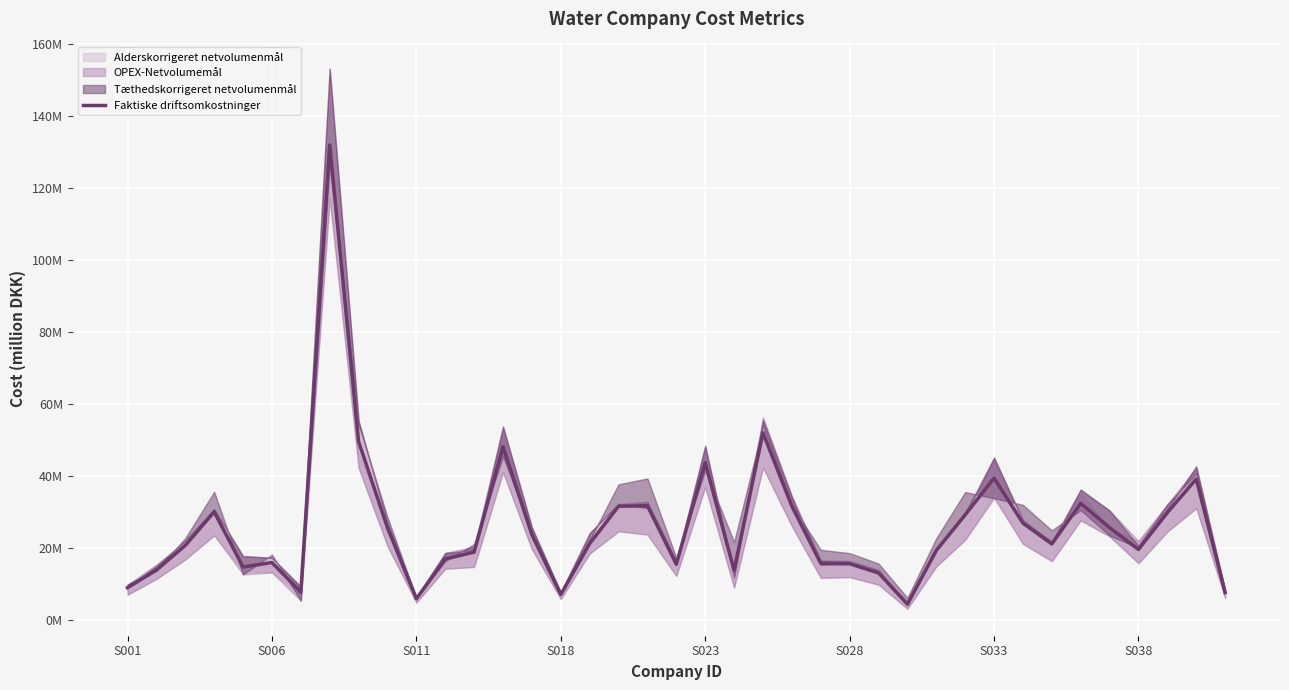

Does the chart display data point markers on the line(s)?

No